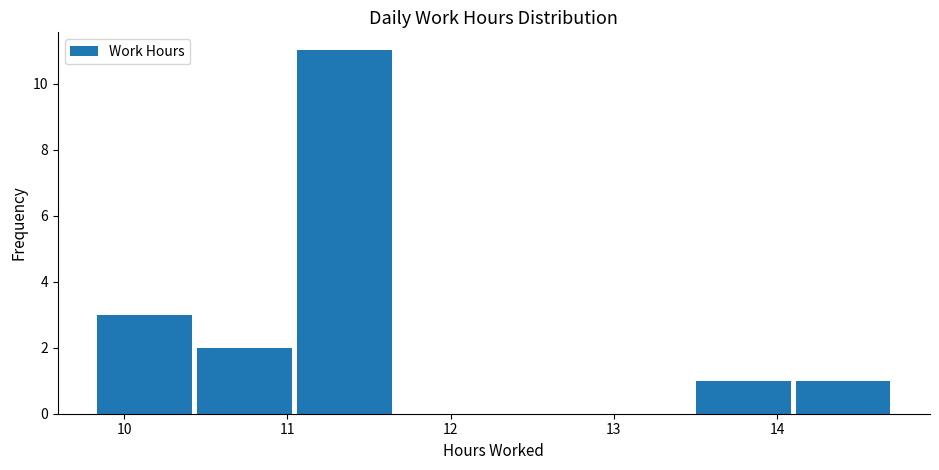

Reading left to right, list every bar in this chart as the range it spans on the x-axis followed by its height. Neither the bar edges nor the heights are printed on the chart, so give them approximately, as read against the axes.

9.8 to 10.4: 3
10.4 to 11.0: 2
11.0 to 11.7: 11
11.7 to 12.3: 0
12.3 to 12.9: 0
12.9 to 13.5: 0
13.5 to 14.1: 1
14.1 to 14.7: 1